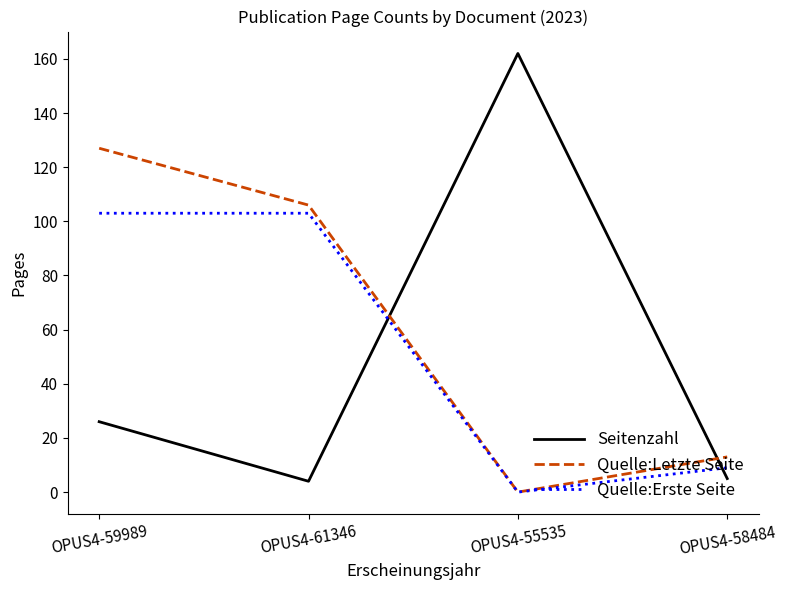

At which label does Quelle:Letzte Seite reach its minimum?

OPUS4-55535